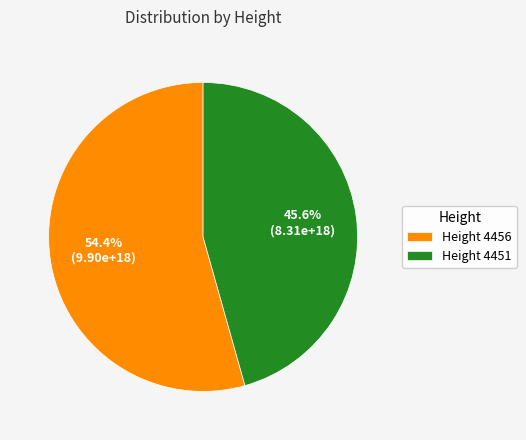

Approximately how many times larger is the value at Height 4451 compared to Height 4456?

0.8